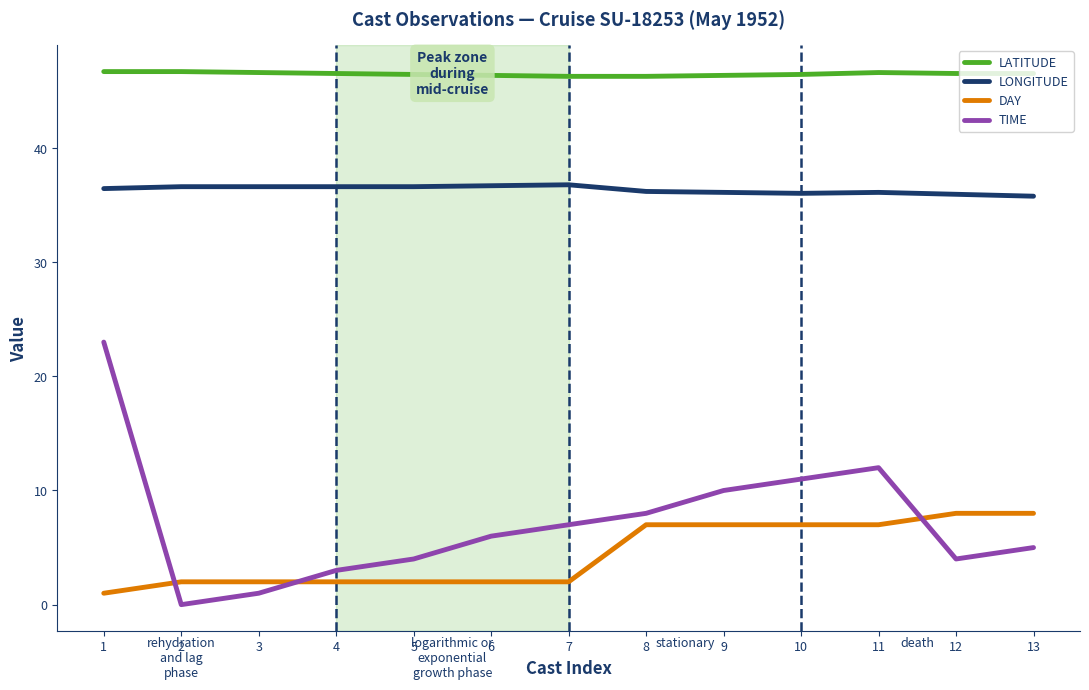

True or false: DAY and LATITUDE cross at least once.

False